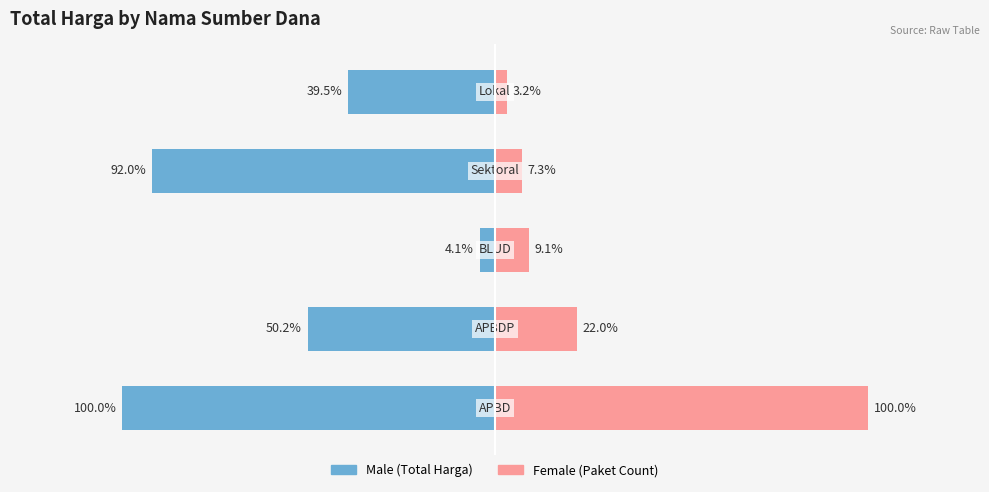

Reading left to right, what are all the values shown in this chart?

Male: -100.0	-50.2	-4.1	-92.0	-39.5
Female: 100.0	22.0	9.1	7.3	3.2